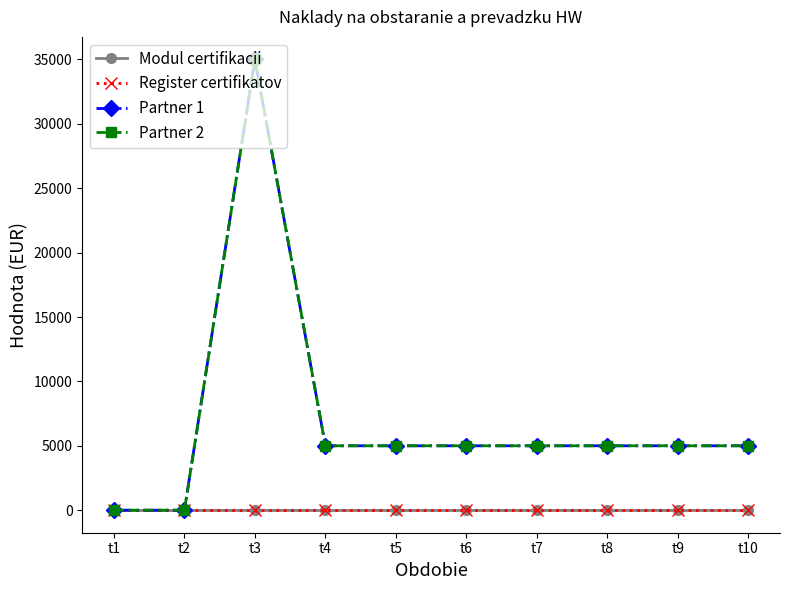

At which label is Partner 2 closest to 17500?

t4